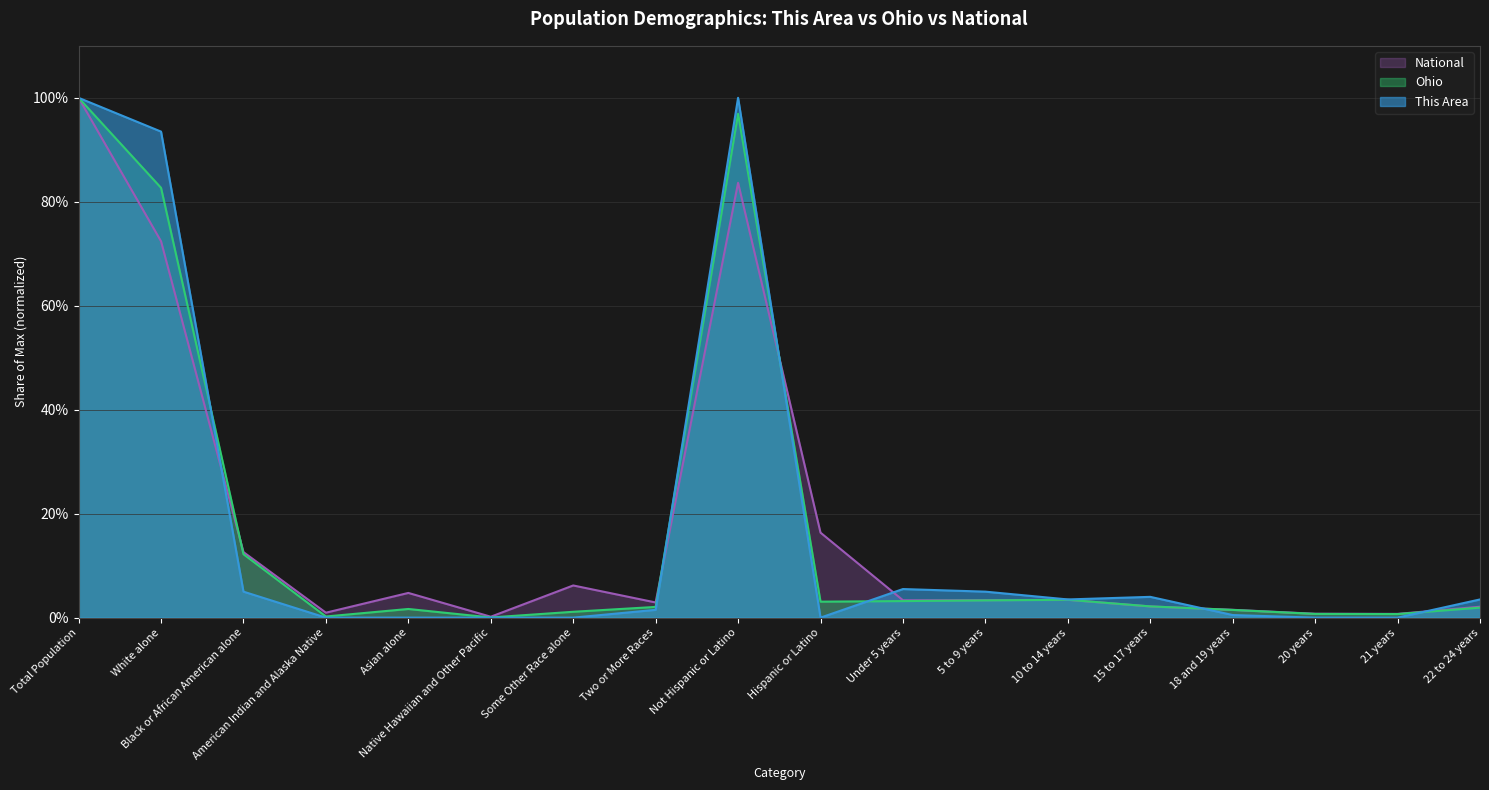

List the series in order of their peak value, lowest first.

This Area, Ohio, National